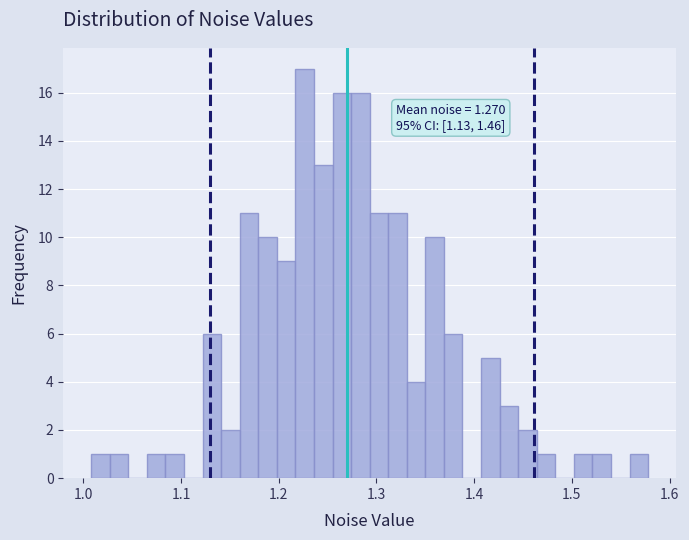

Around what value on the x-axis is the tallest bar? Give the approximate position of its centre, as read against the axis.

1.23